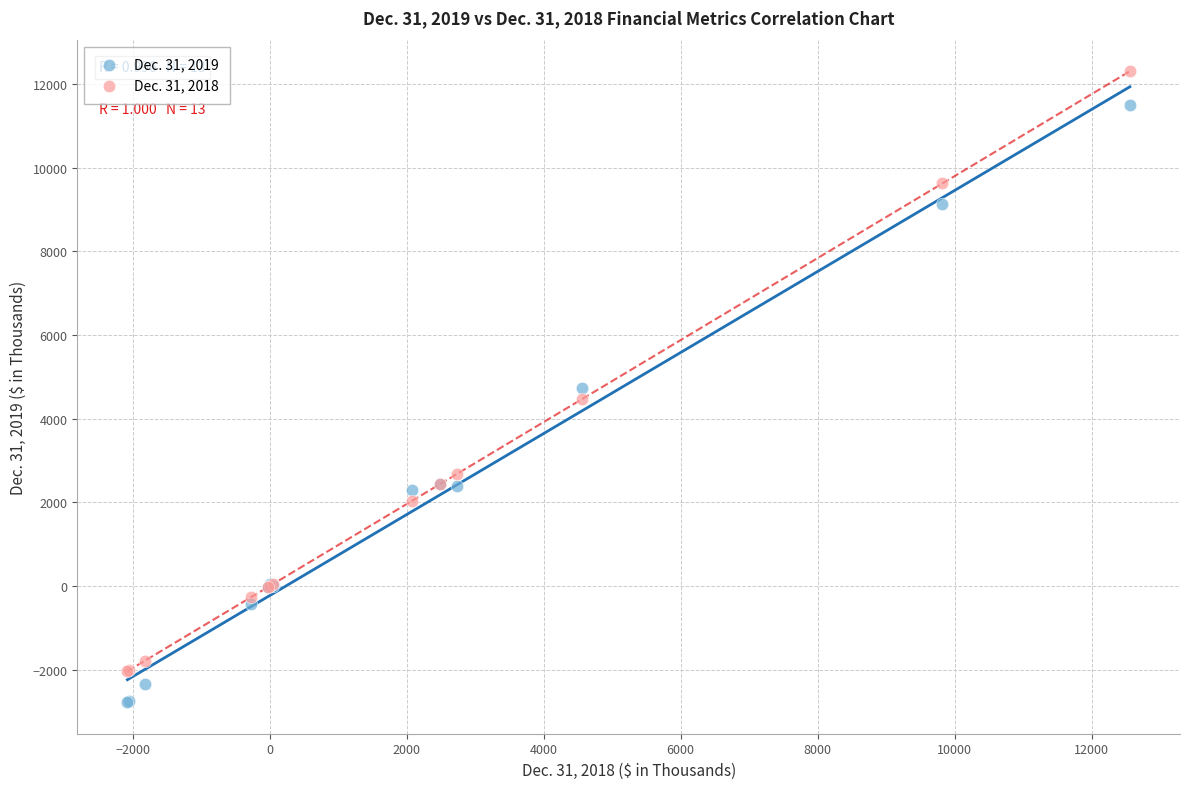

What is the X range (max minus min) for the scatter plot?

14637.0